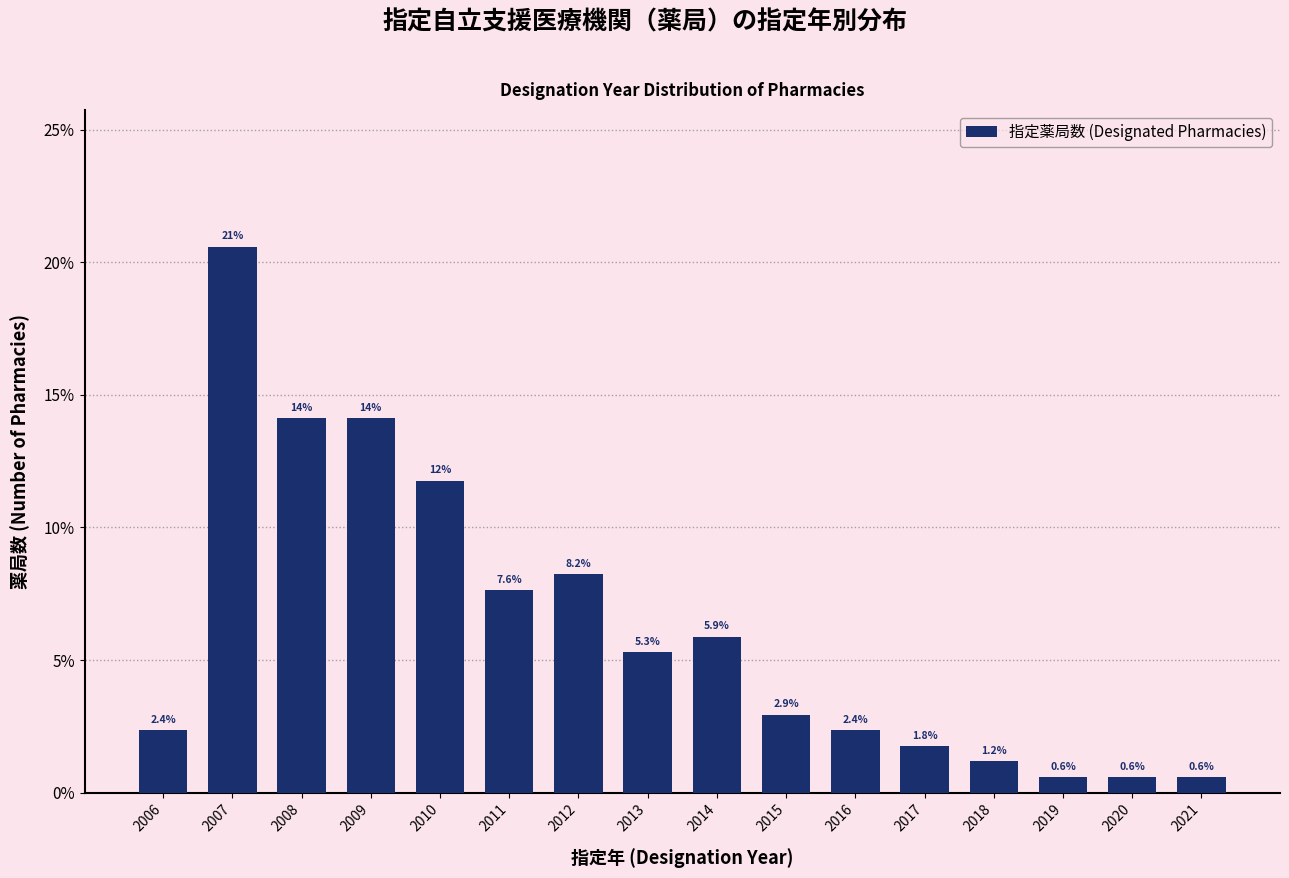

Reading left to right, what are all the values shown in this chart?

2006=2.4	2007=20.6	2008=14.1	2009=14.1	2010=11.8	2011=7.6	2012=8.2	2013=5.3	2014=5.9	2015=2.9	2016=2.4	2017=1.8	2018=1.2	2019=0.6	2020=0.6	2021=0.6